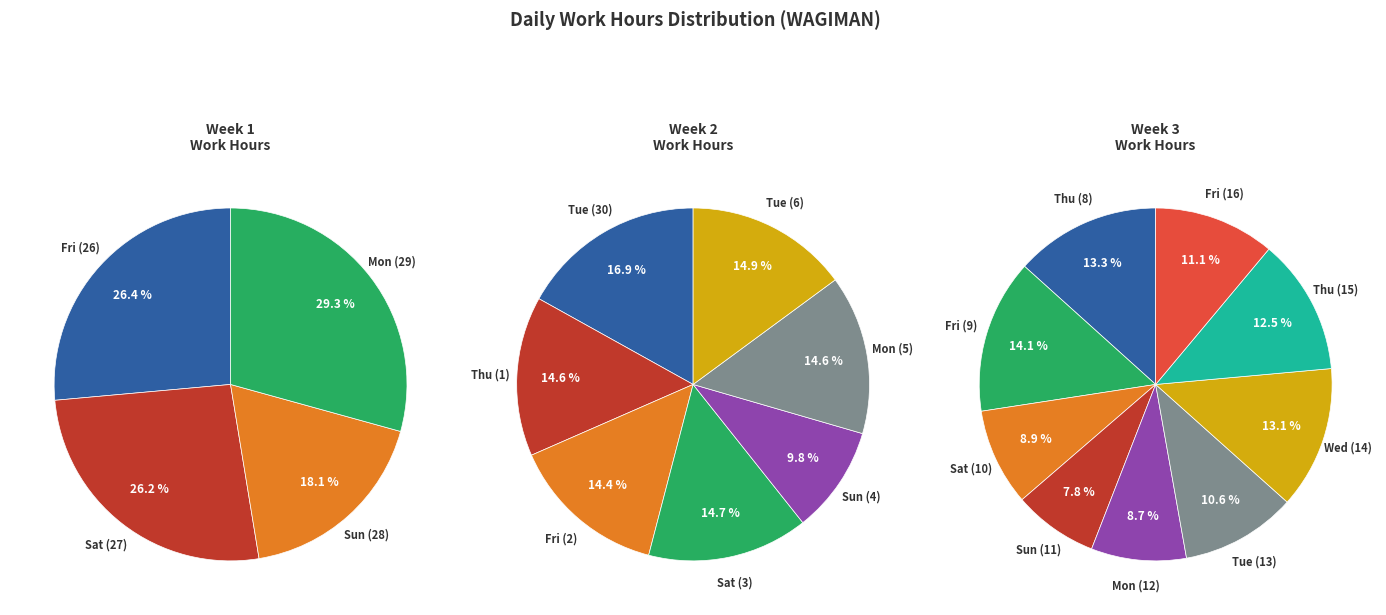

What is the smallest slice in the pie chart?

Sun (4)